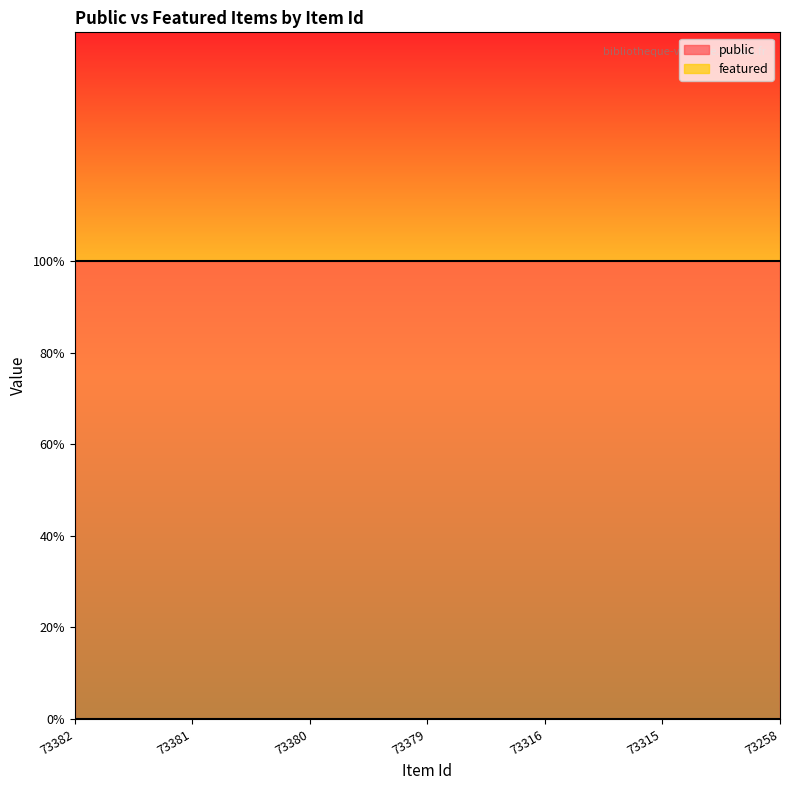

List the series in order of their overall mean, lowest first.

featured, public